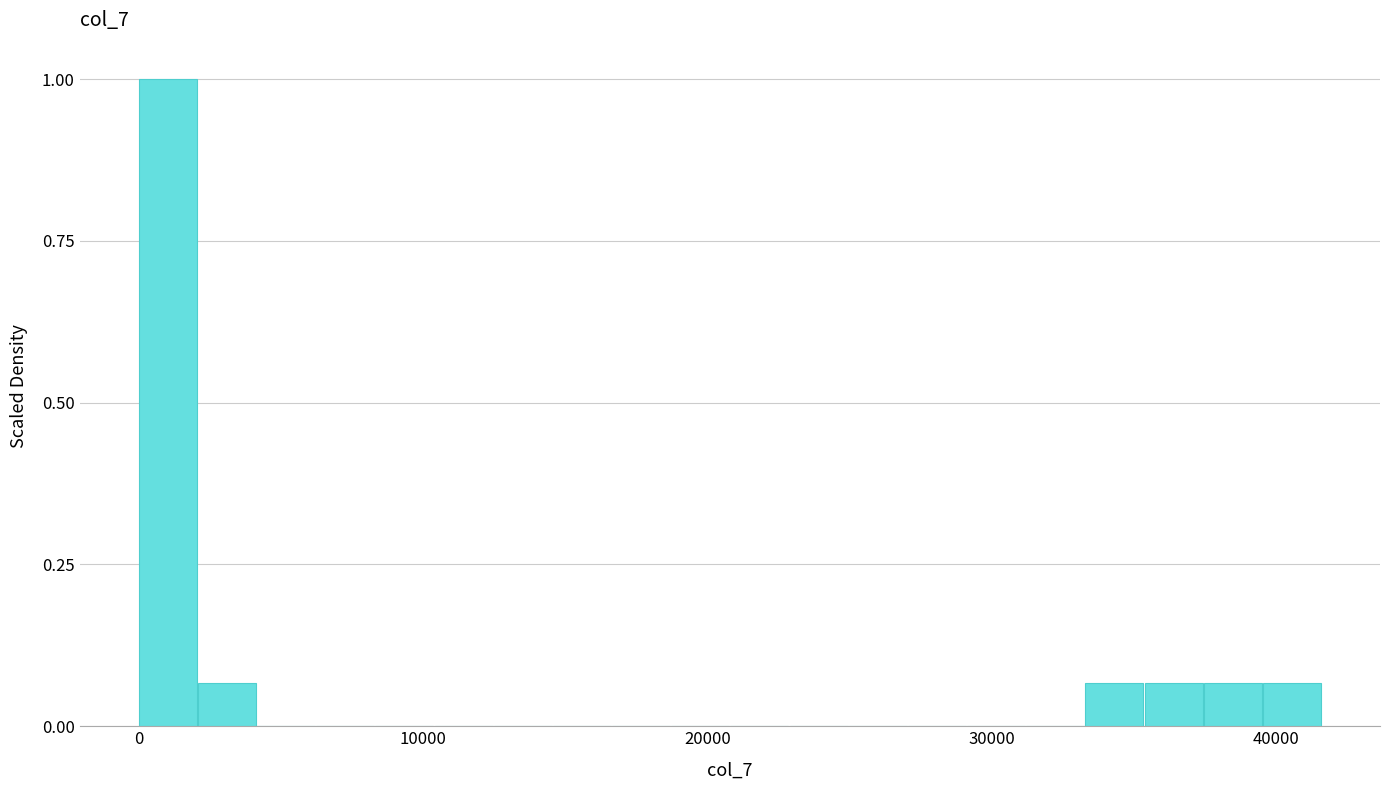

Read against the x-axis, roughly where is the centre of the tallest bar?

1000